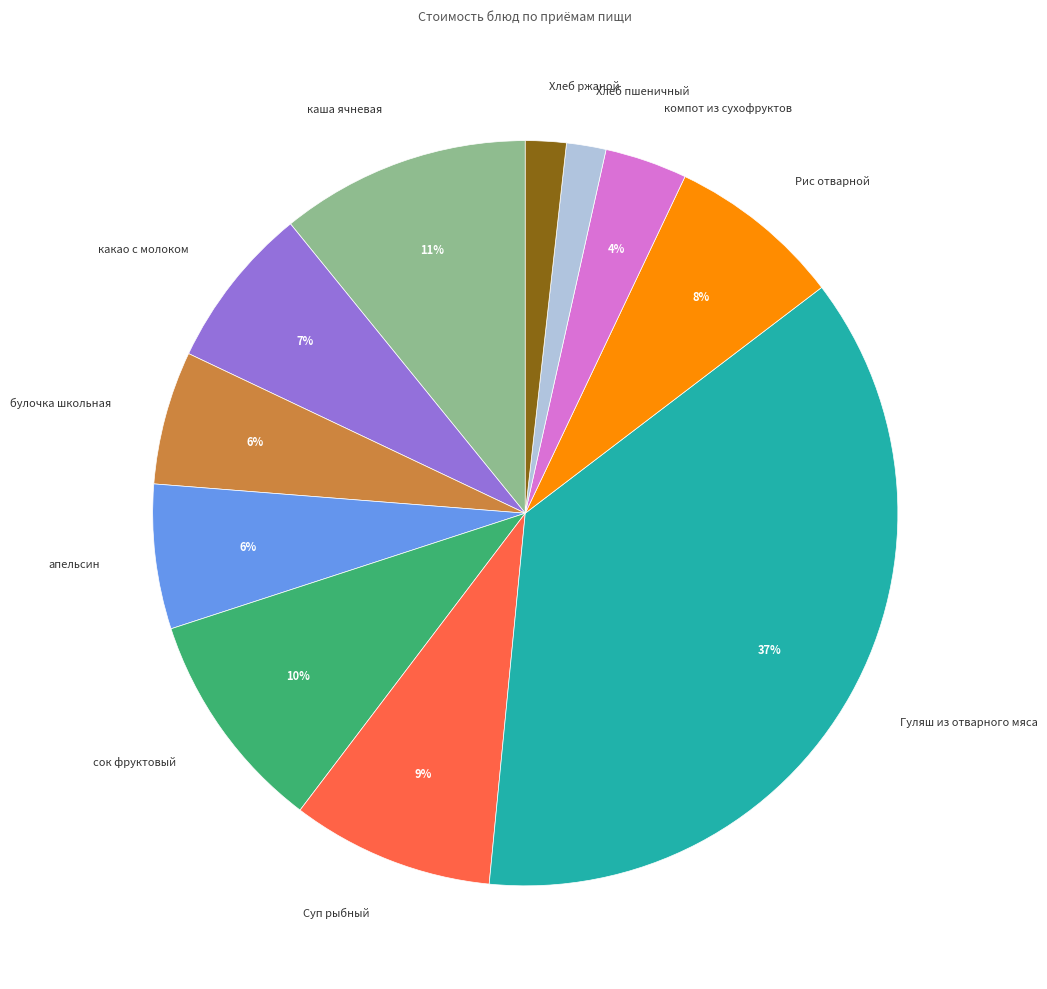

What is the ratio of the value at Рис отварной to the value at сок фруктовый?

0.8